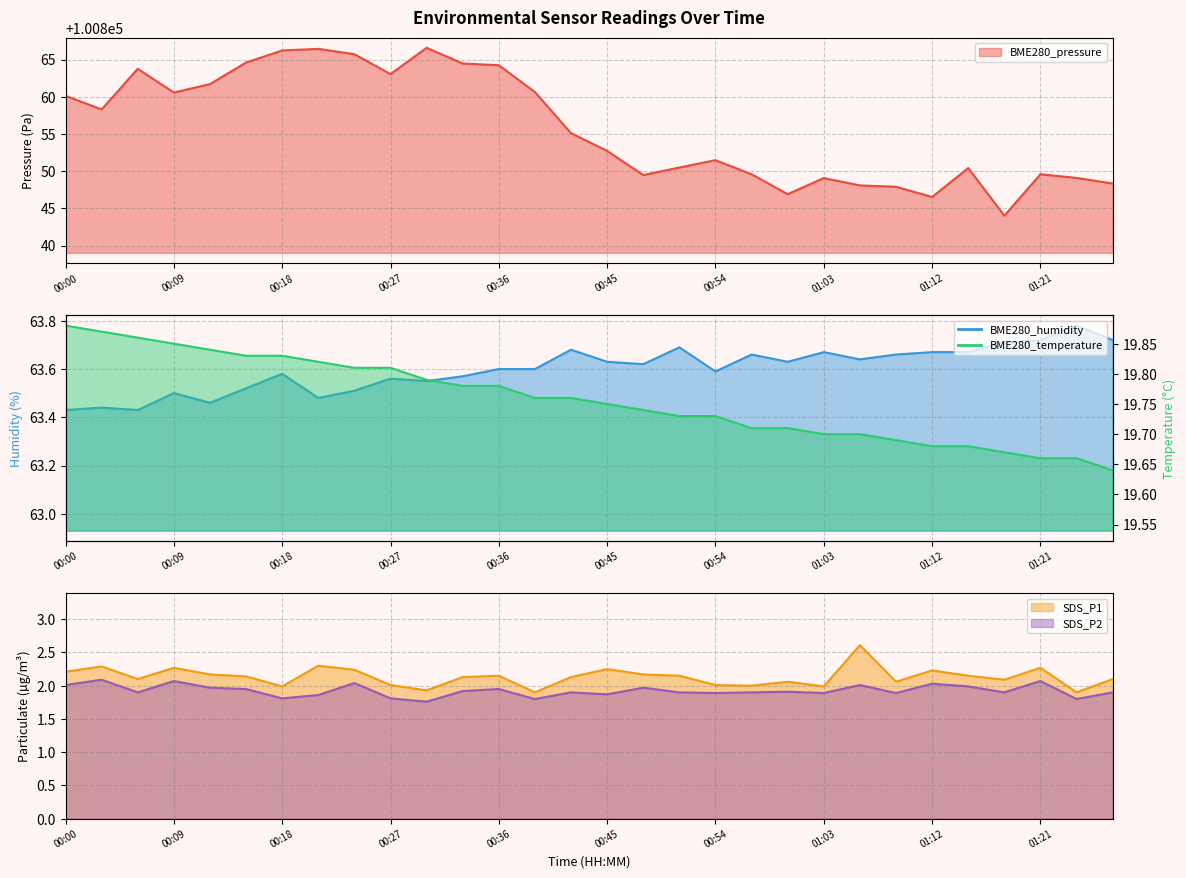

At how many categories does at least one series exceed 25983?

30